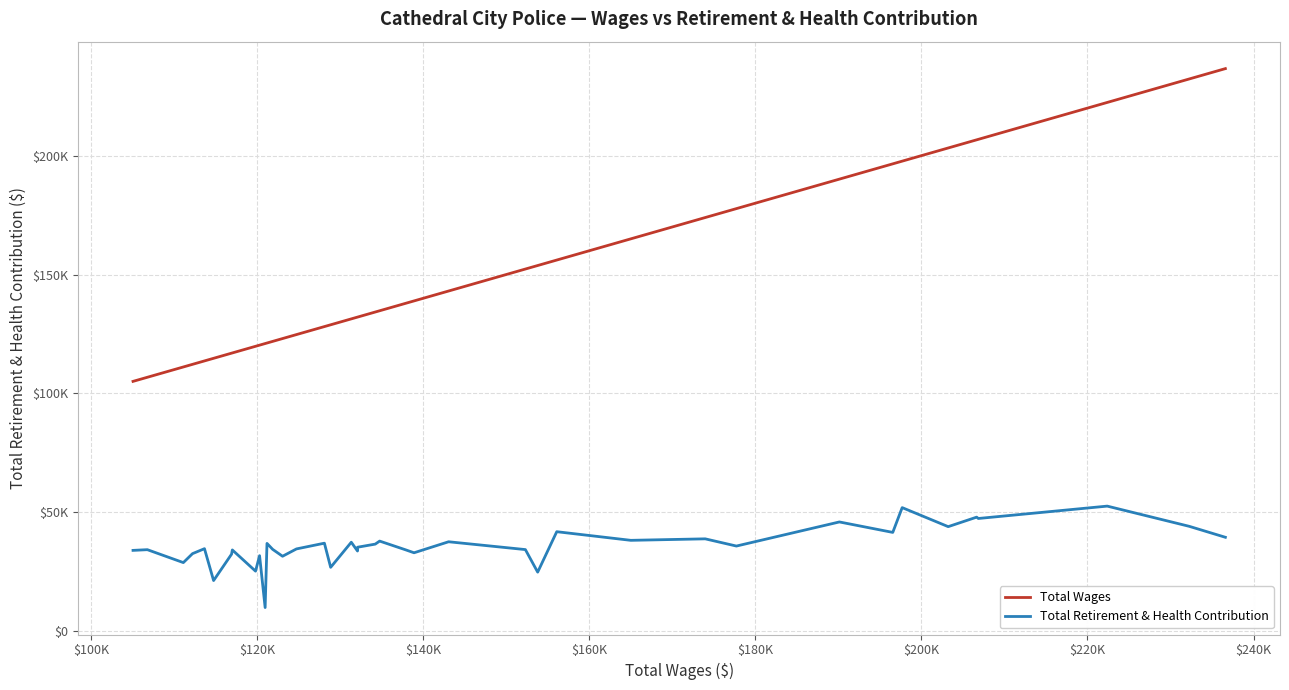

True or false: Total Wages and Total Retirement & Health Contribution cross at least once.

False